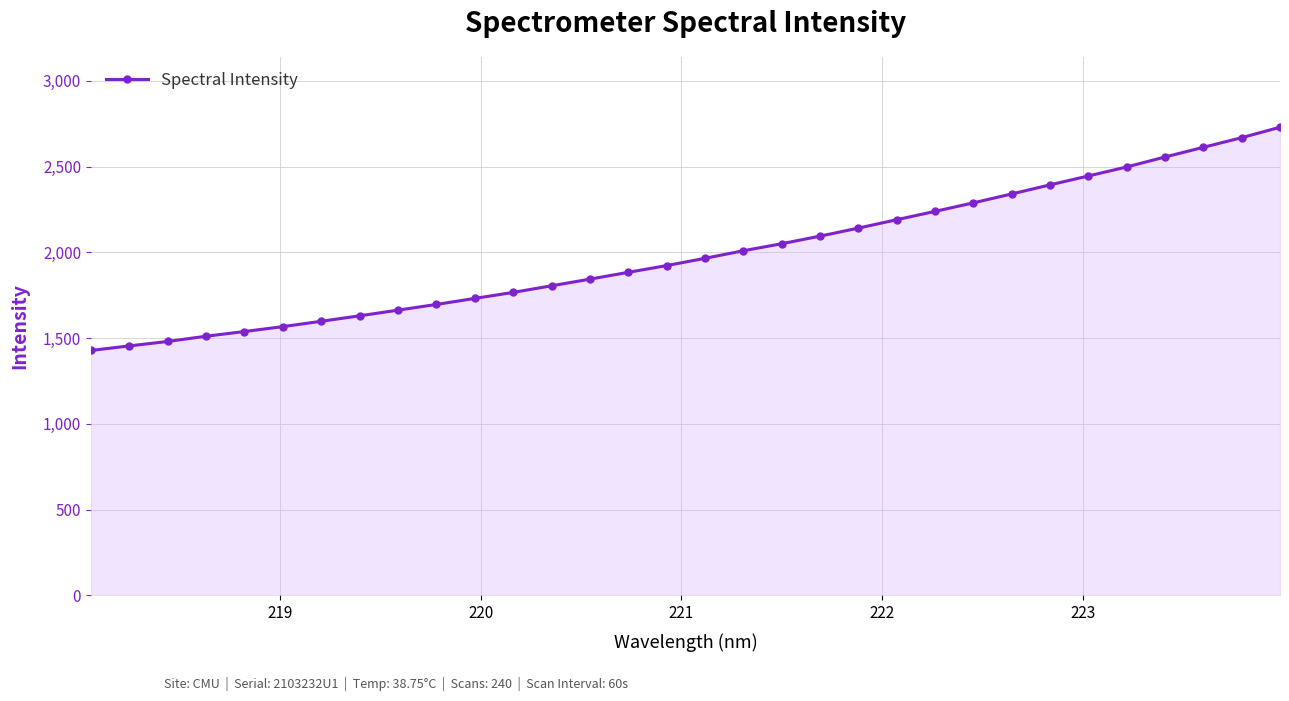

What is the value of the 1st point from the left?

1428.4